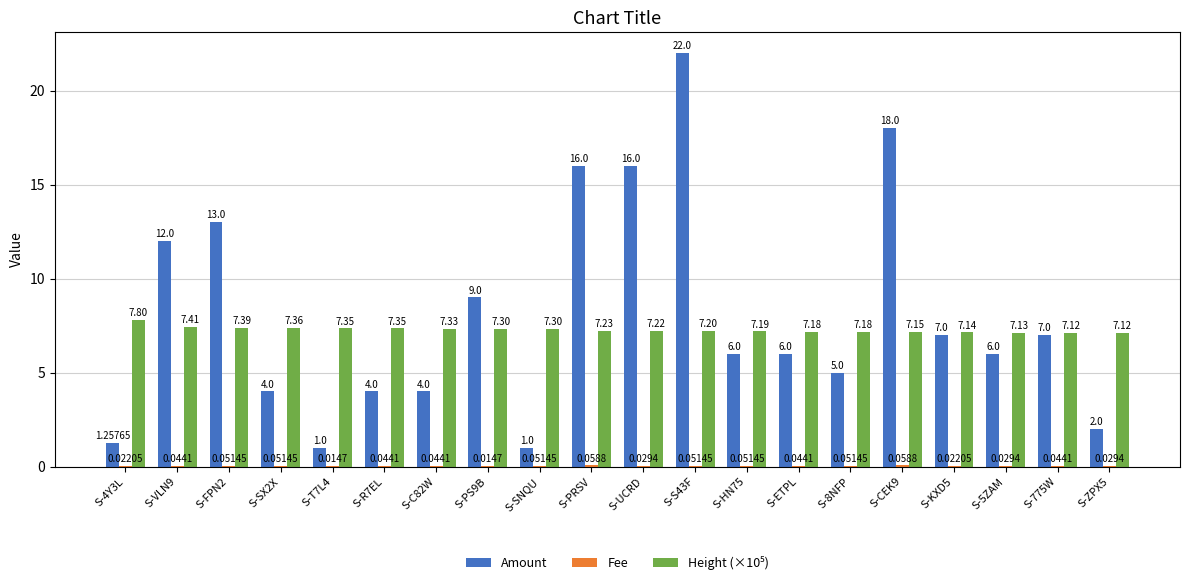

Between S-SNQU and S-ETPL, which series saw the biggest shift?

Amount